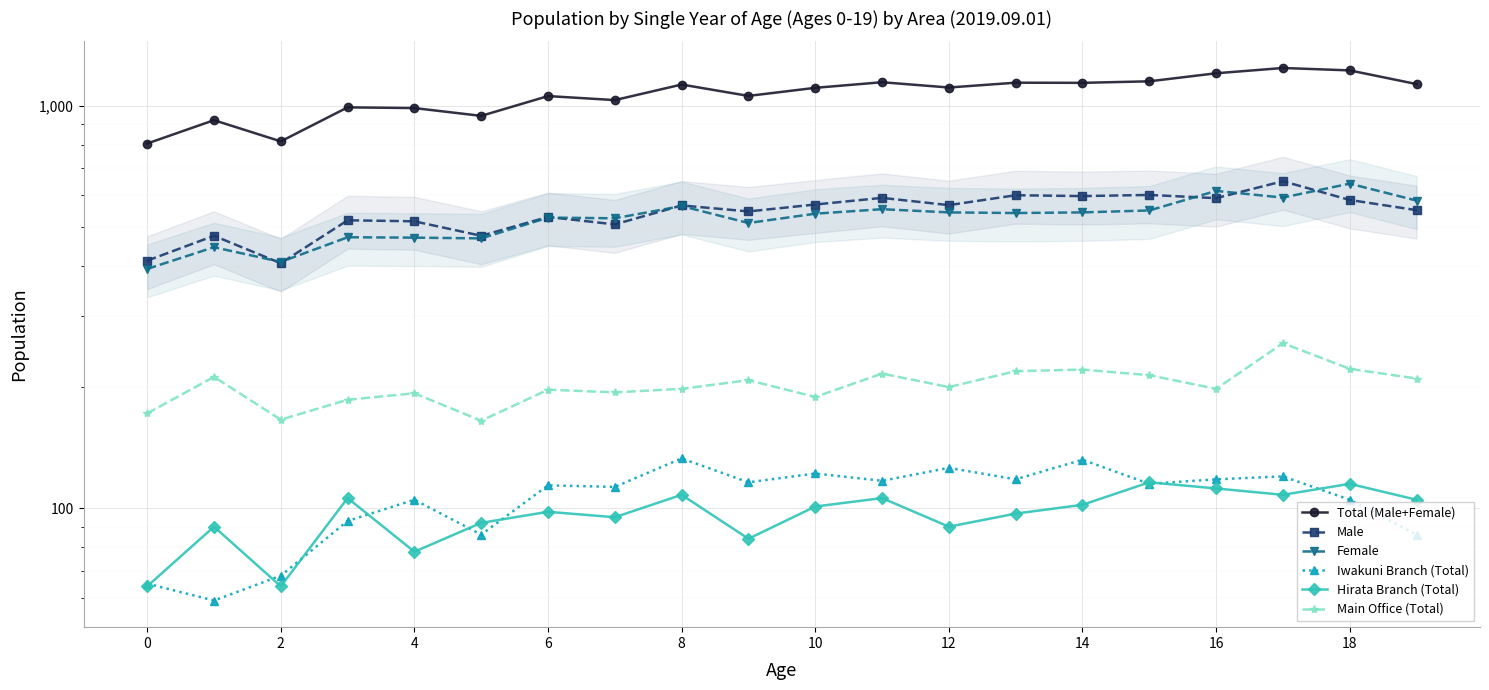

What is the maximum value for Main Office (Total)?

257